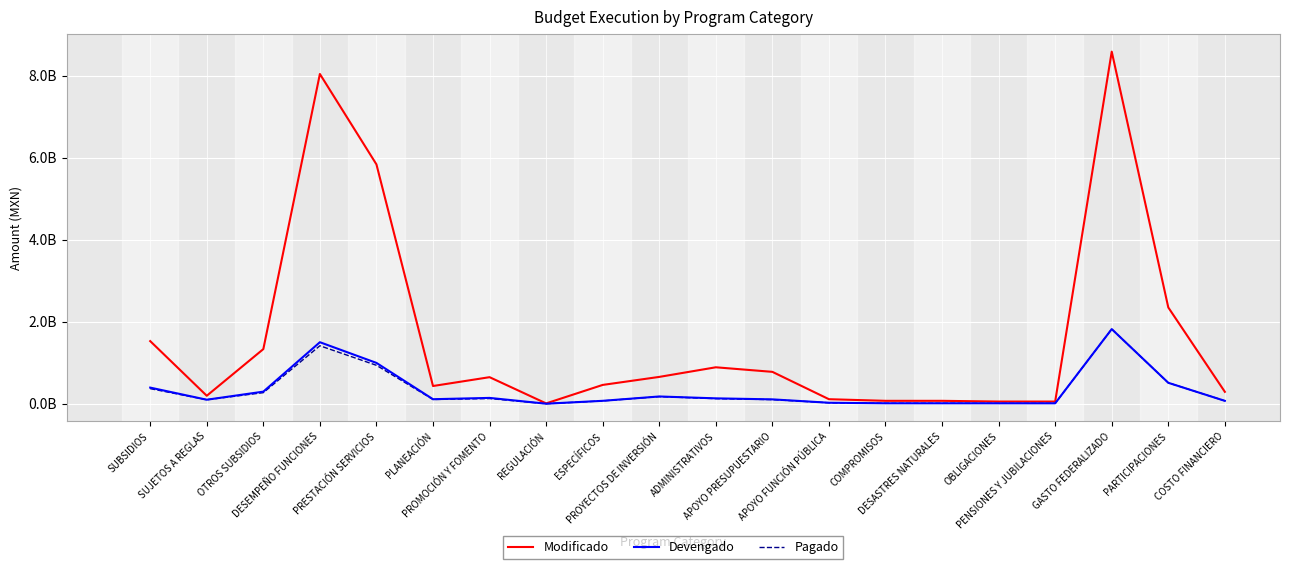

Does the chart display data point markers on the line(s)?

No